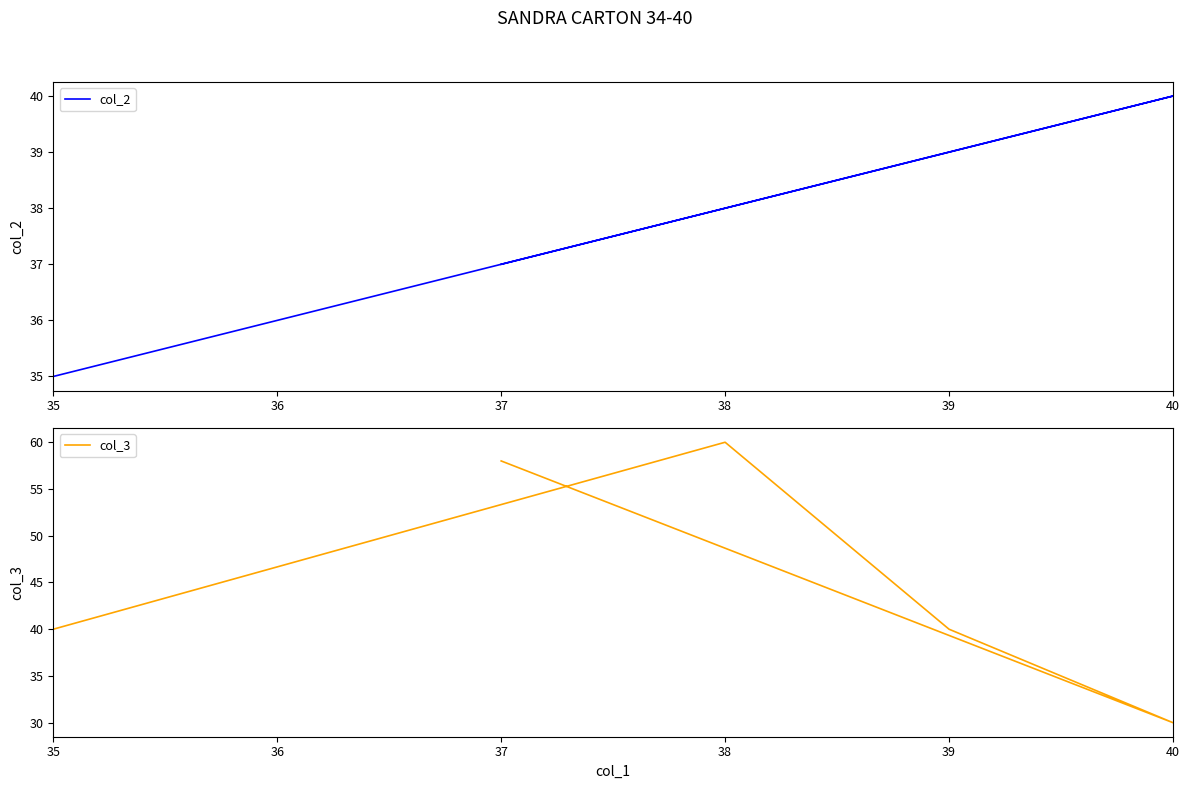

Reading left to right, what are all the values shown in this chart?

col_2: 35	38	39	40	37
col_3: 40	60	40	30	58